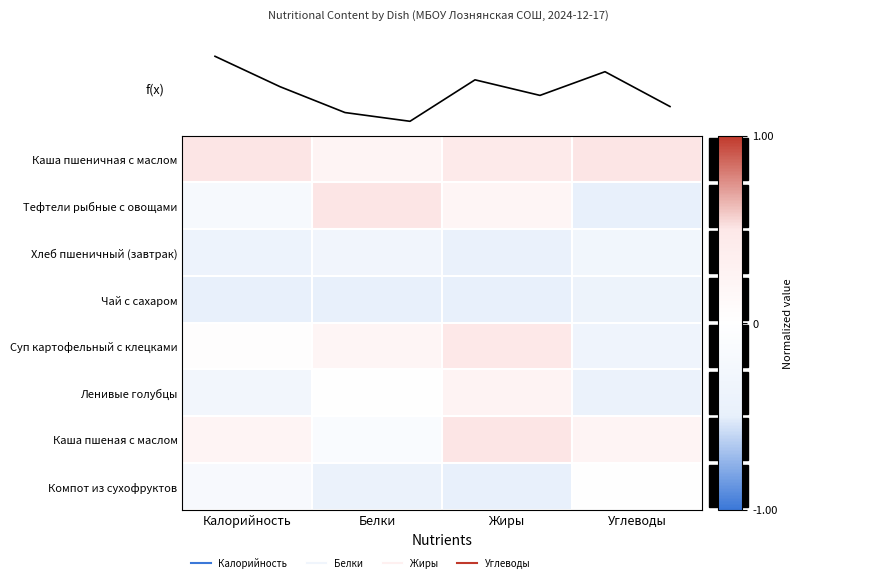

At which label does Чай с сахаром reach its peak?

Углеводы